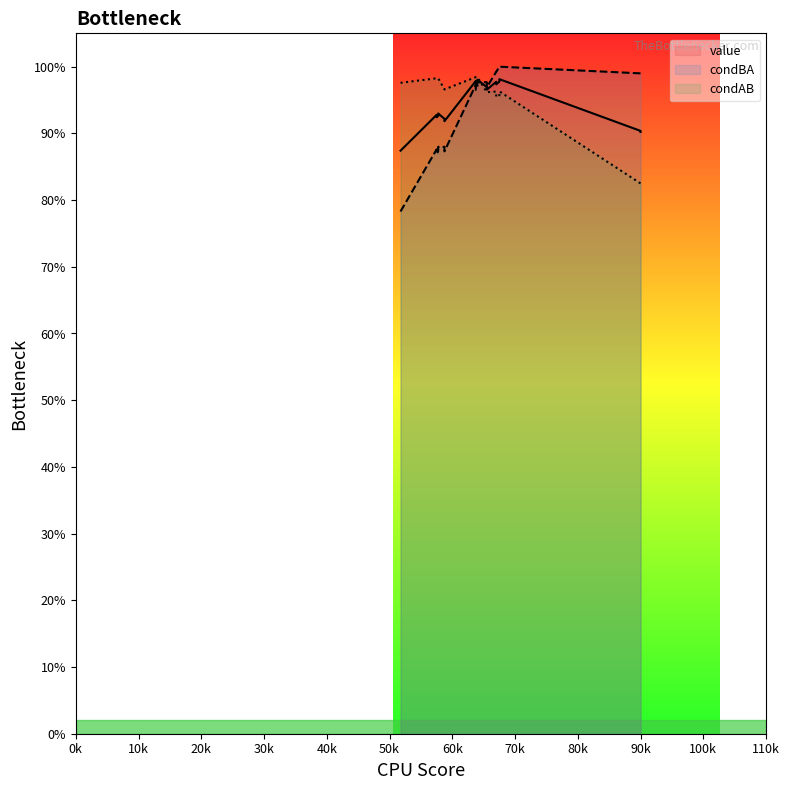

What is the lowest value of the condBA series?

0.8